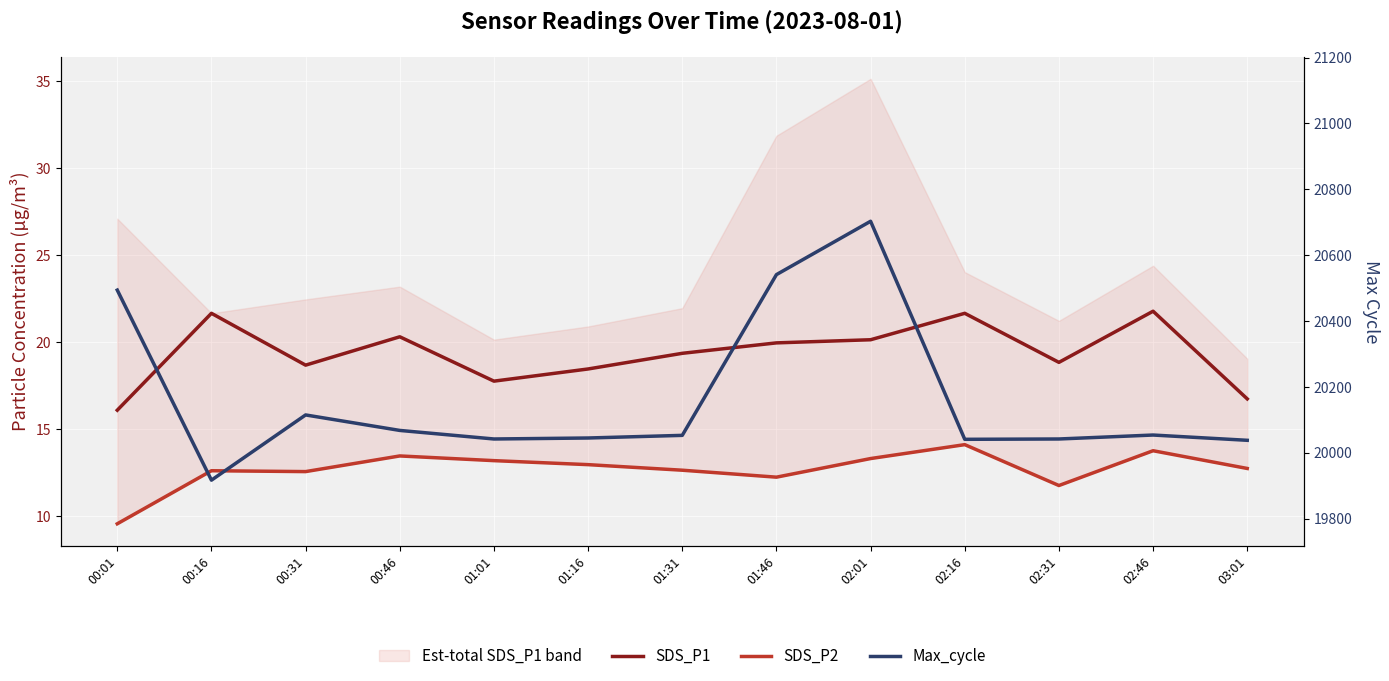

Between 02:16 and 00:31, which is larger?

02:16